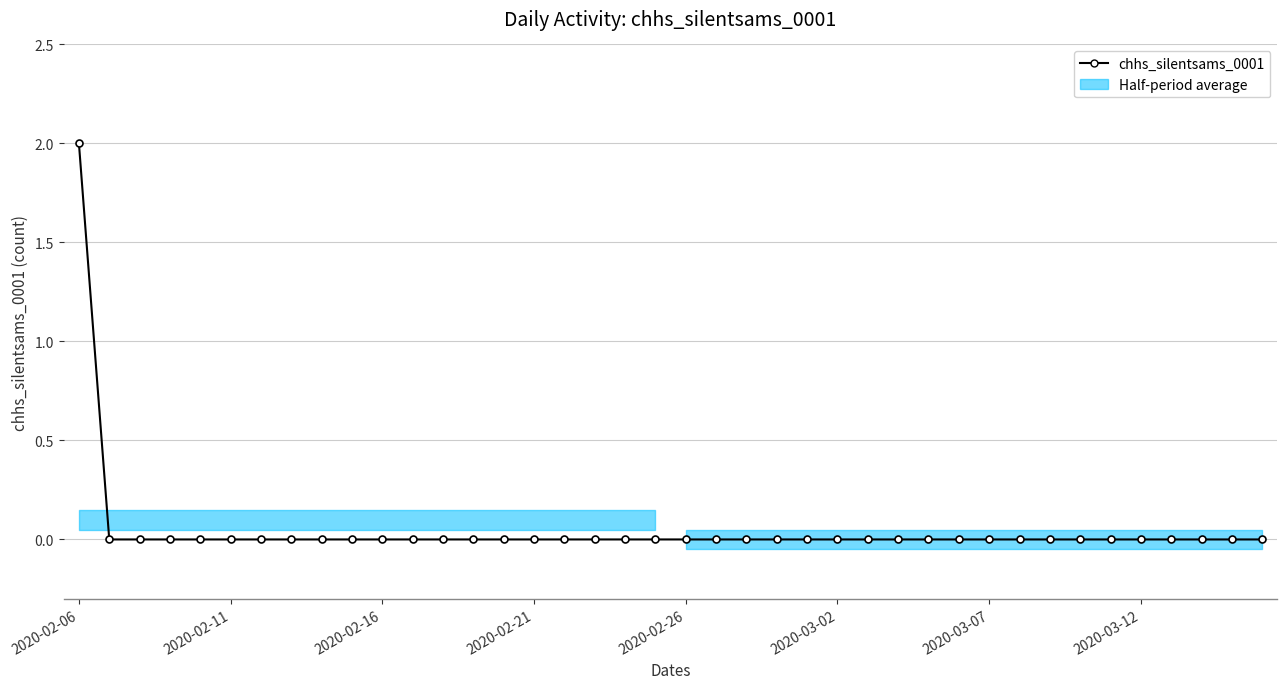

Is it true that the value at 19 is -1?

False